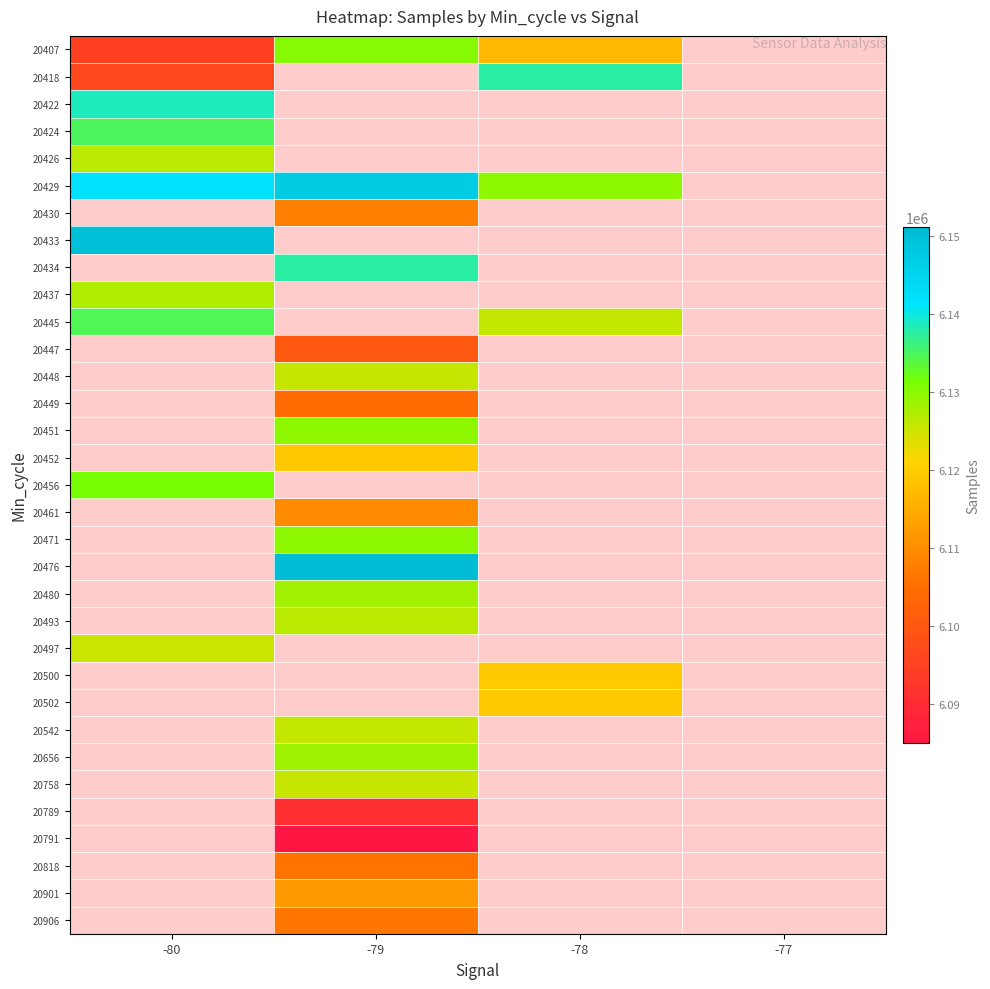

What is the maximum value shown in the chart?

6151156.0